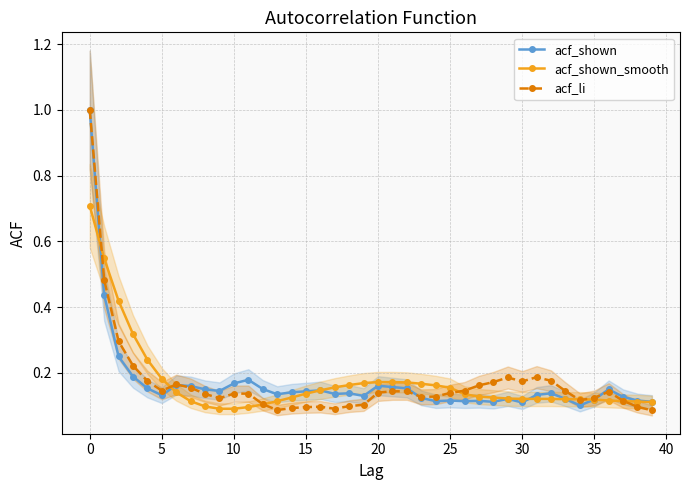

At how many categories does at least one series exceed 0?

40